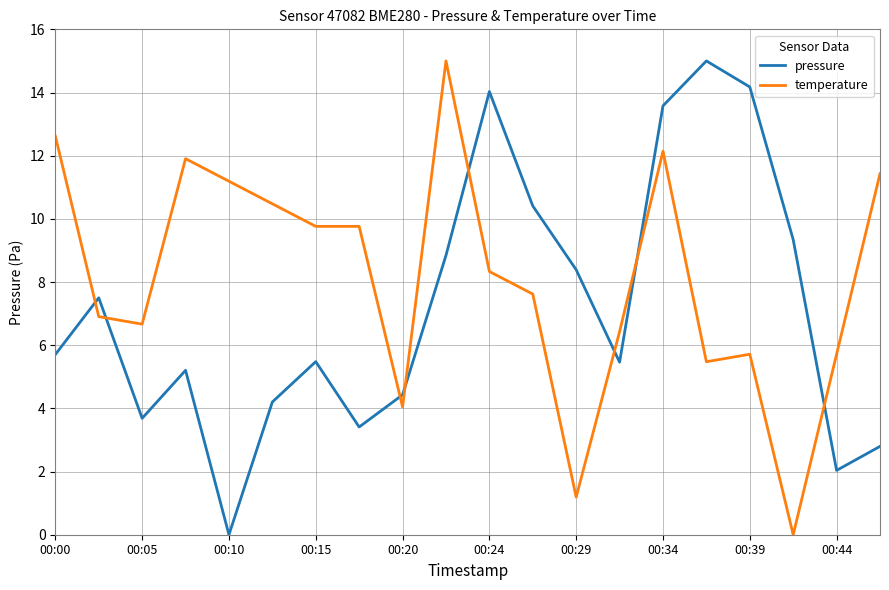

True or false: temperature has more than 1 interior local peaks.

True